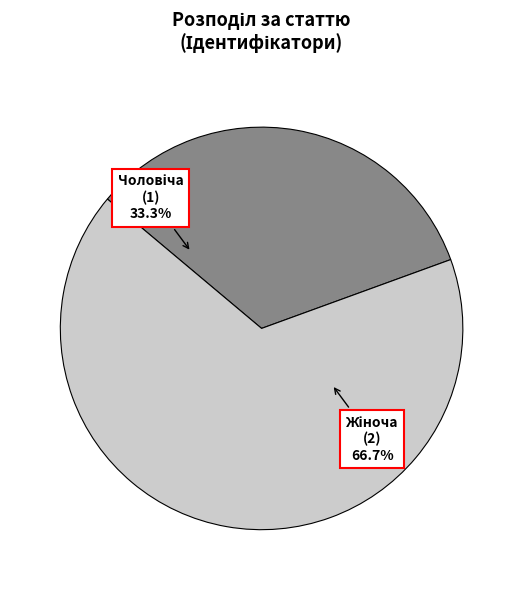

Count the number of slices in the pie.

2